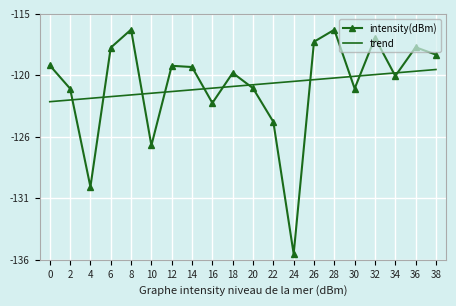

Which series has the largest range (max minus min)?

intensity(dBm)